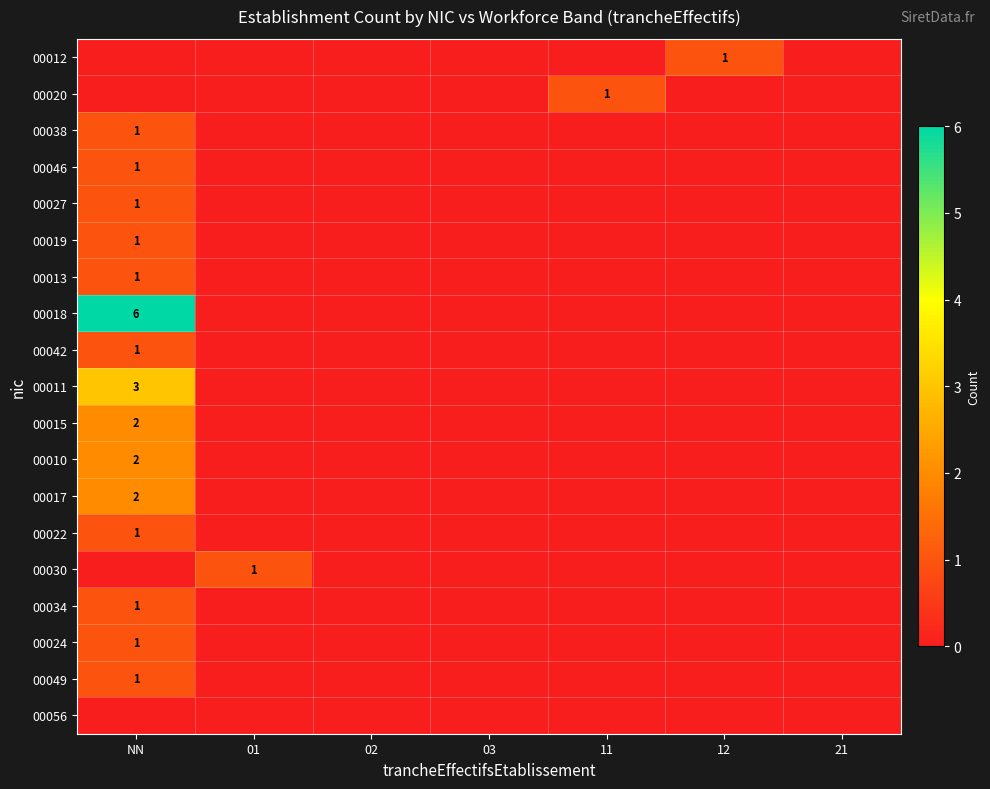

True or false: 00034 has a value of 1 at NN.

True